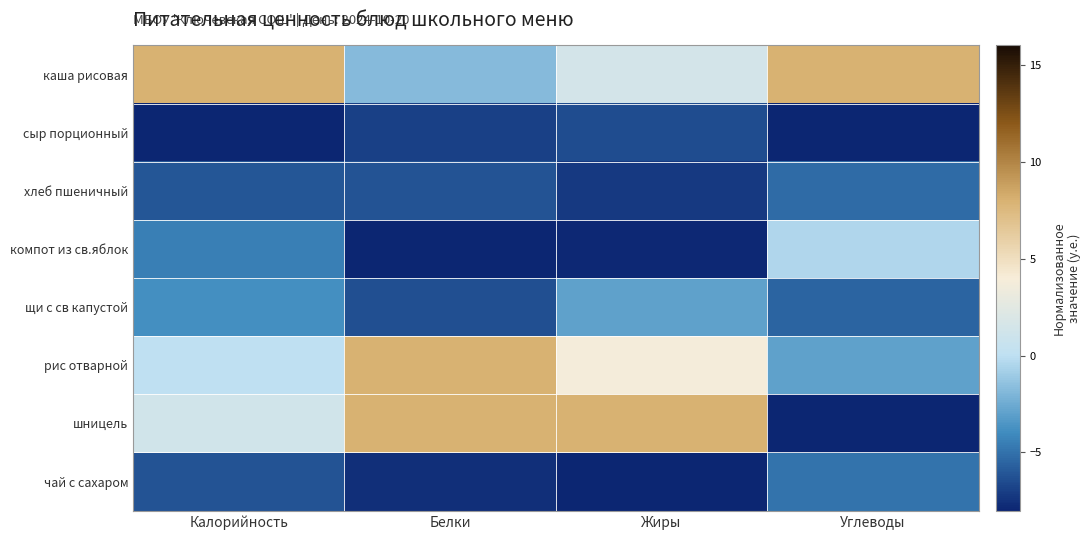

How many distinct data groups are displayed?

8